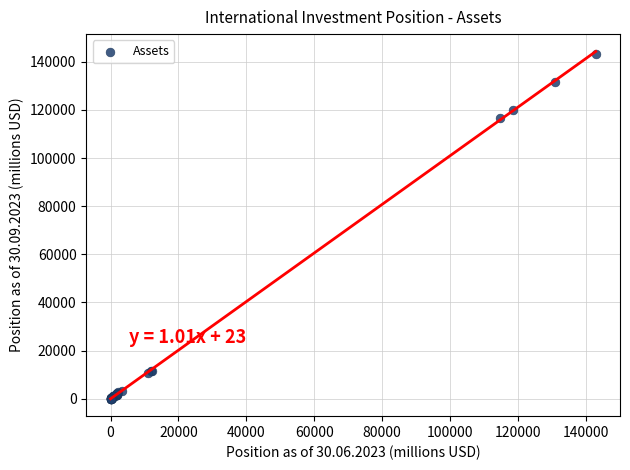

What Y value in the scatter plot is closest to 71700?

116593